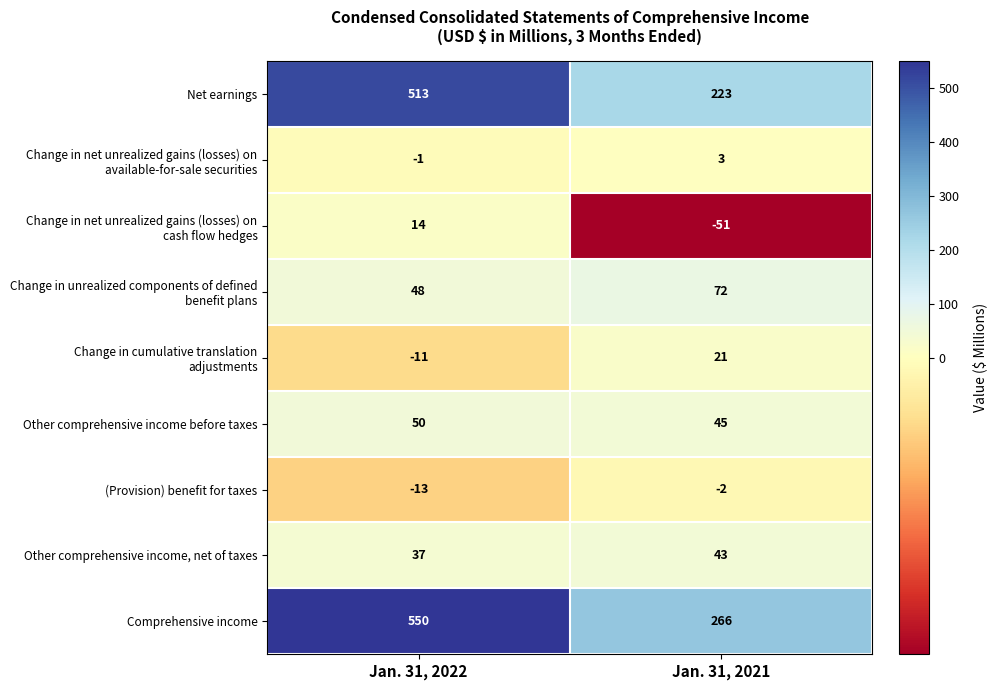

How many categories are shown in the chart?

2